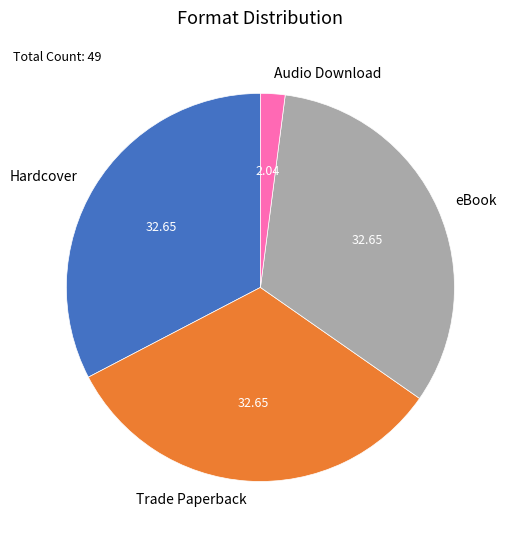

Which category has the smallest portion of the pie?

Audio Download